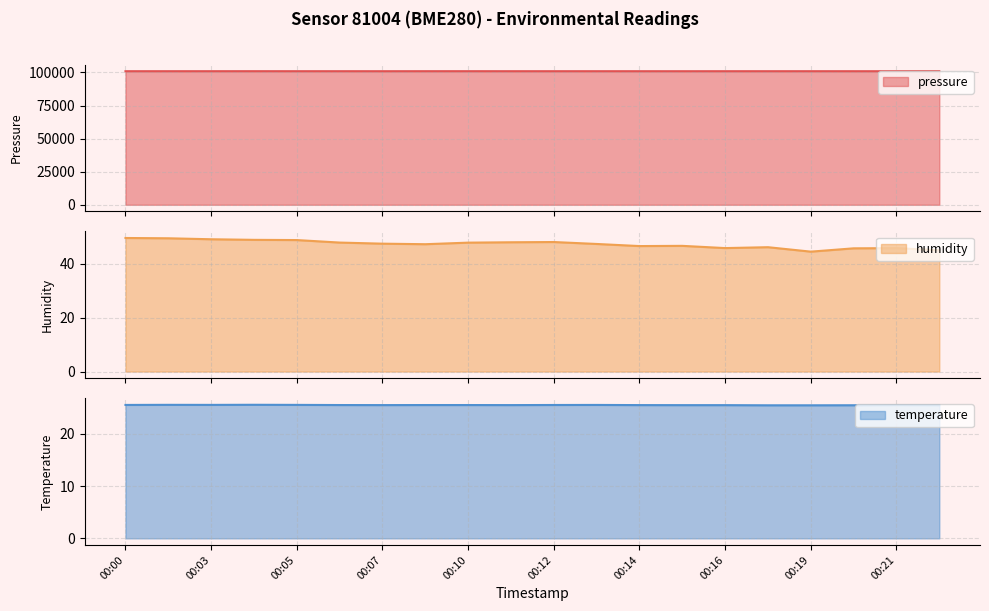

The value of temperature at 00:05 is 35.1. True or false?

False